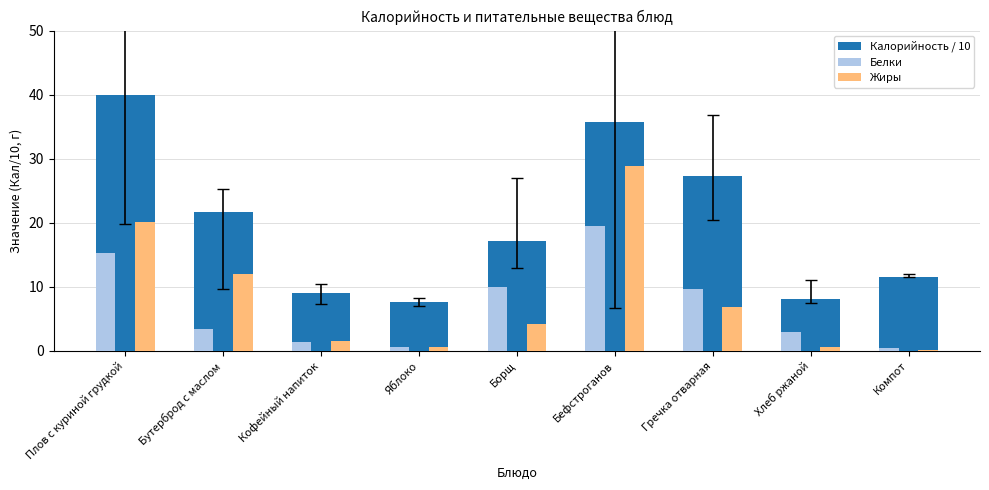

How many groups of bars are there?

9